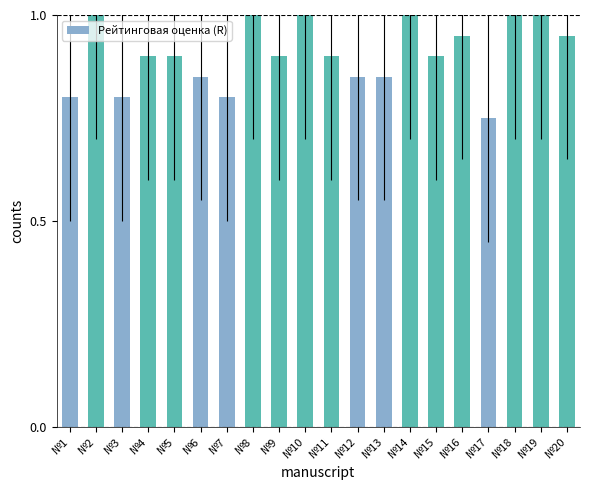

Which label corresponds to the smallest value in the chart?

№17